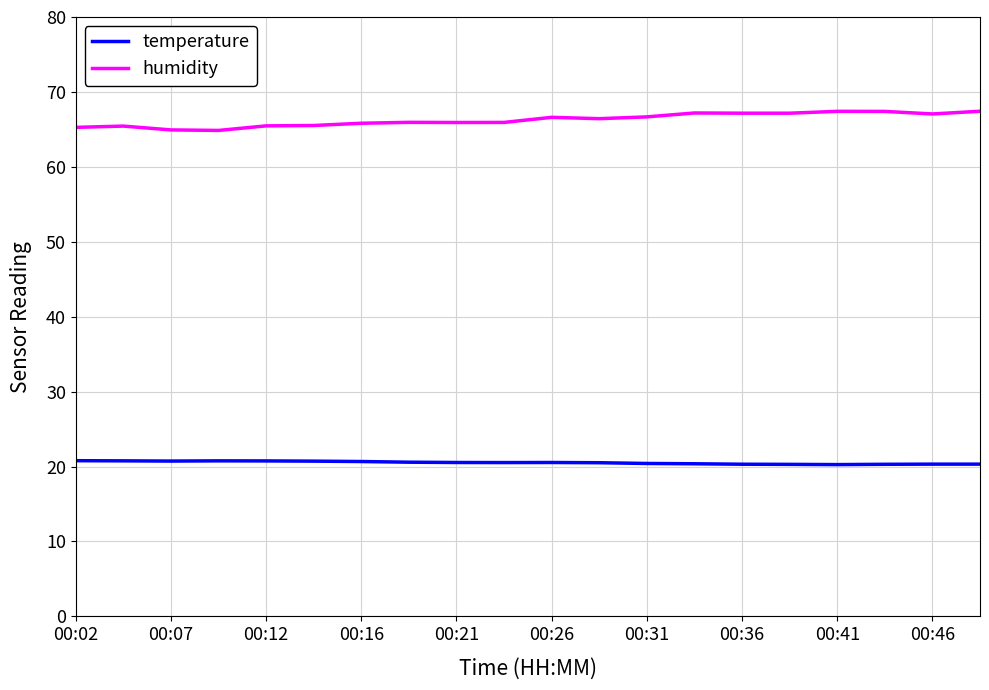

Rank the series by their maximum value, from lowest to highest.

temperature, humidity